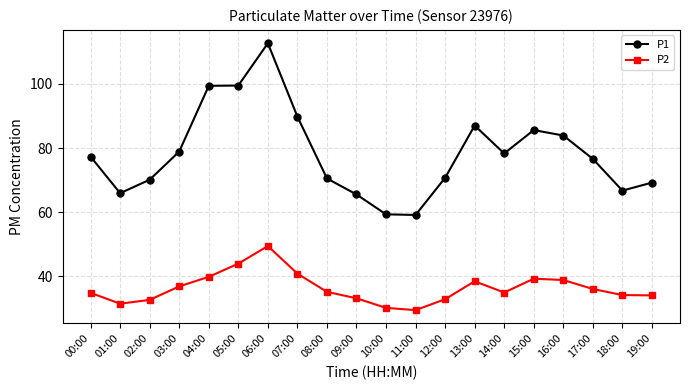

At which category is the sum across all series the highest?

06:00